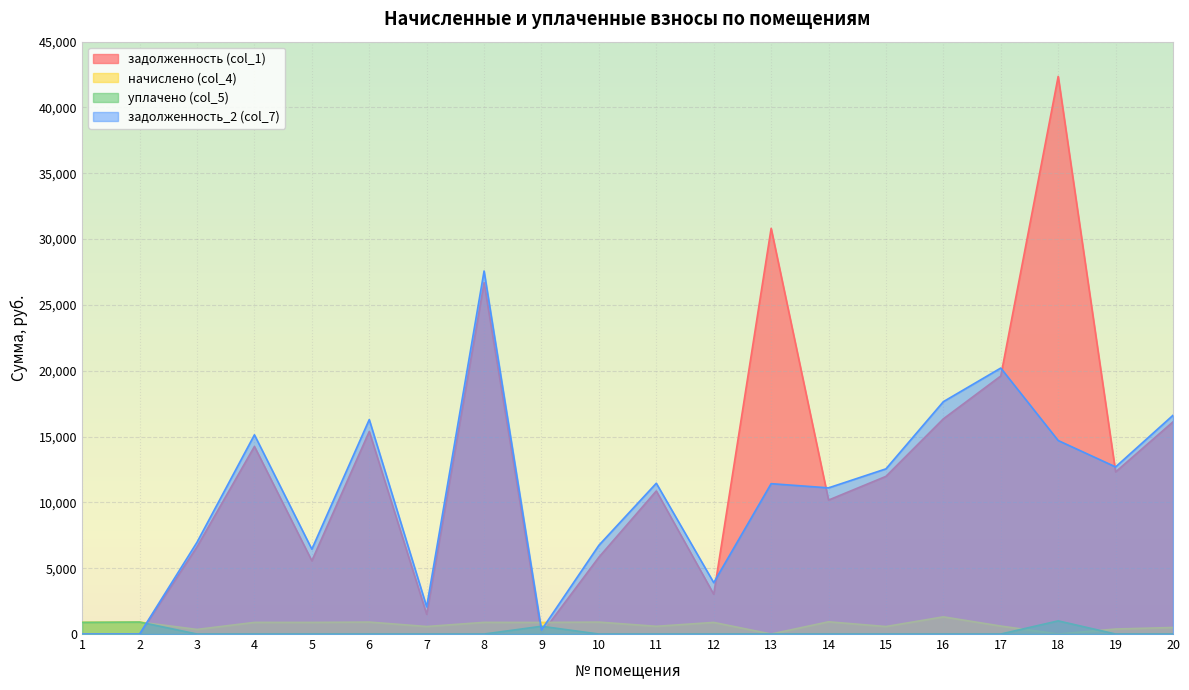

What is the total value across all series at 9?

1800.0